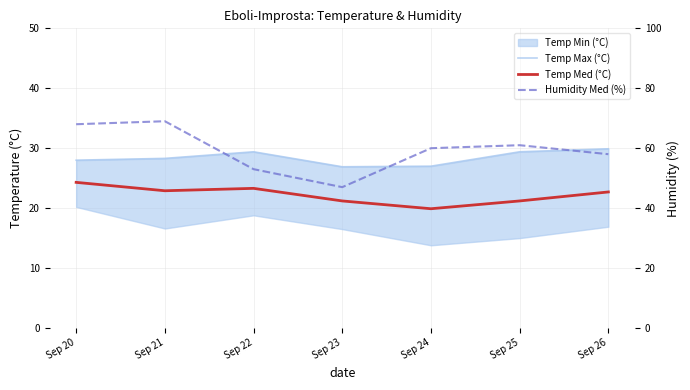

The value of Humidity Med (%) at Sep 25 is 61.0. True or false?

True